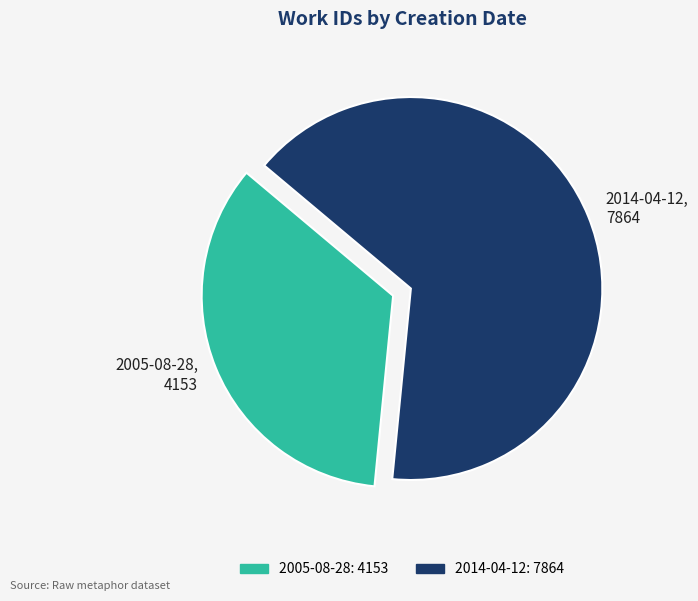

Do 2014-04-12 and 2005-08-28 together represent more than half of the pie?

Yes